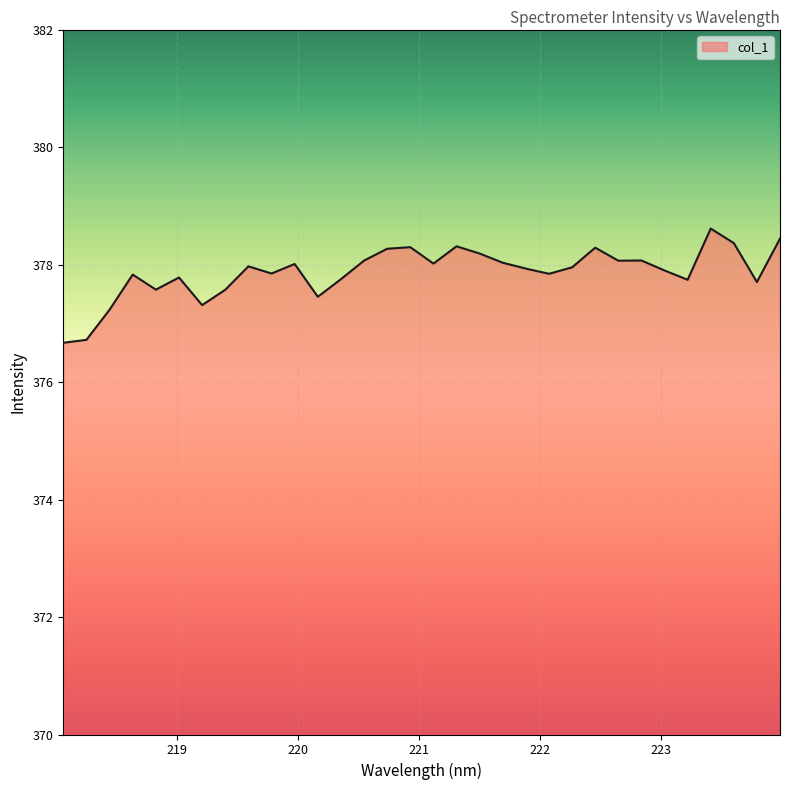

What is the difference between the maximum and minimum values?

1.9